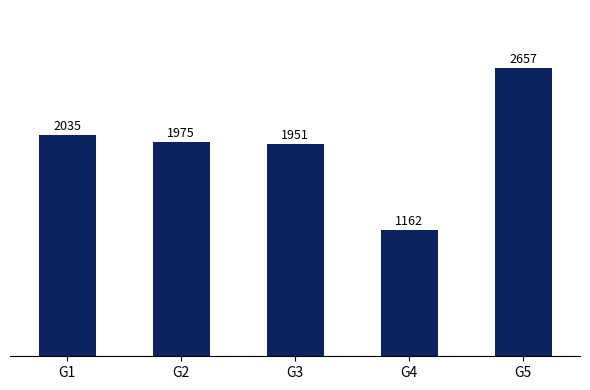

What is the change in value from G2 to G3?

-24